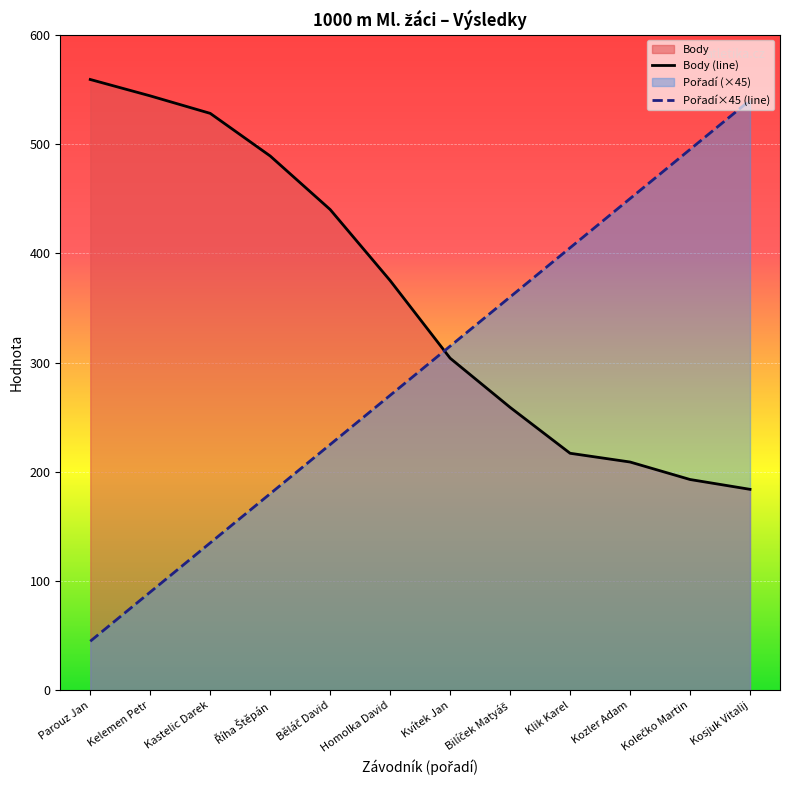

What is the difference between the highest and lowest values at Kozler Adam?

241